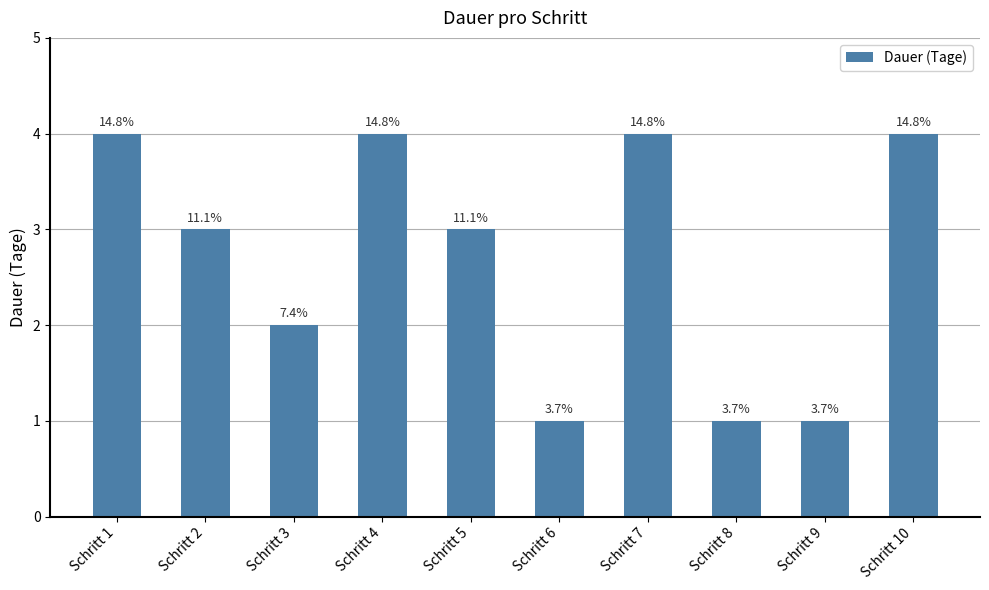

Which category has the highest value across all series?

Schritt 1